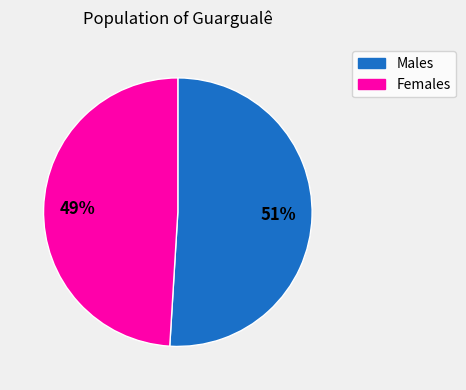

Is there any slice that represents more than half of the pie?

Yes